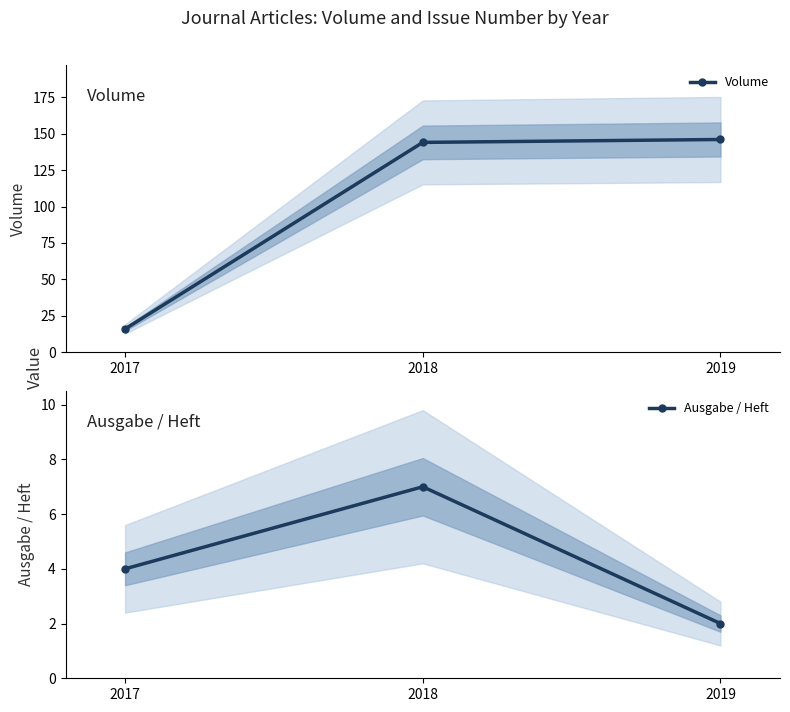

Count the number of data series in this chart.

2